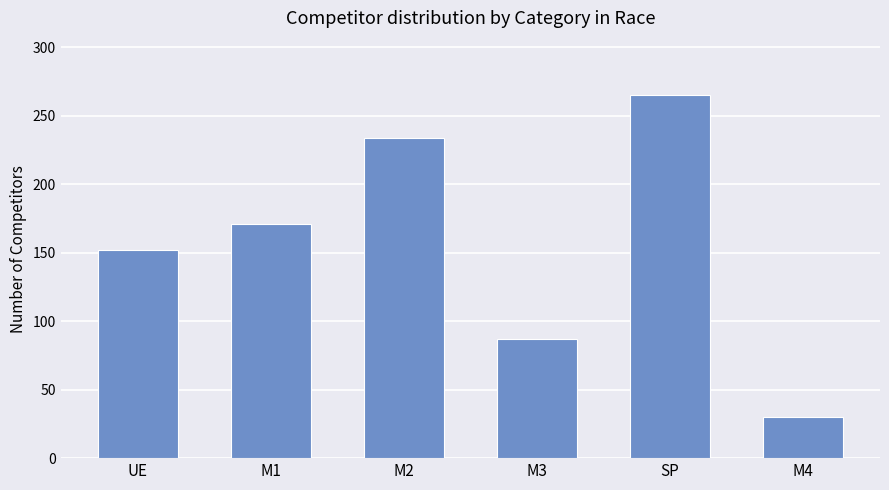

The value at M3 is 87. True or false?

True